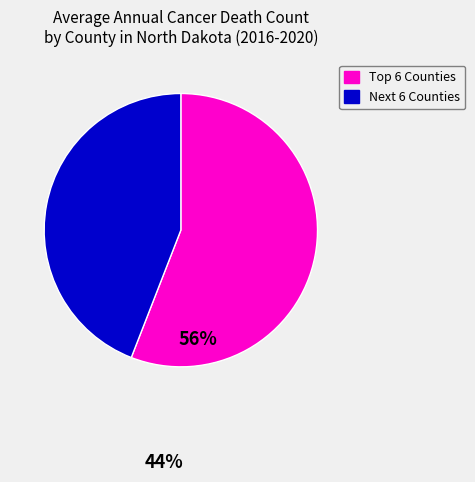

Is it true that Next 6 Counties is 44% of the pie?

True